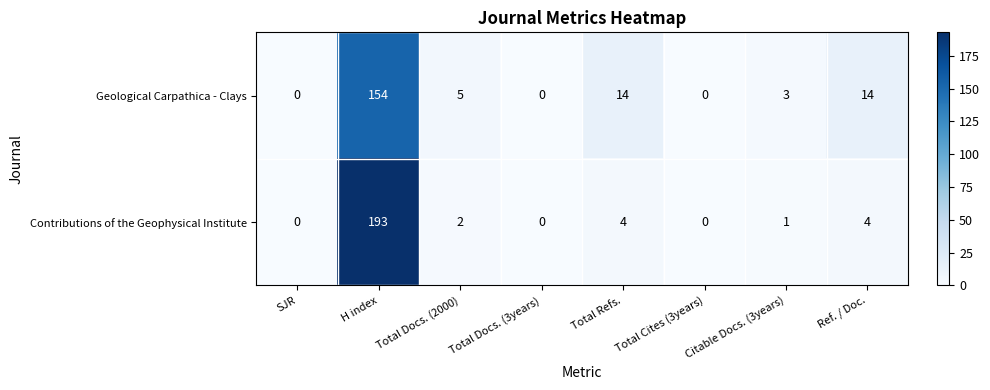

What is the highest value of the Contributions of the Geophysical Institute series?

193